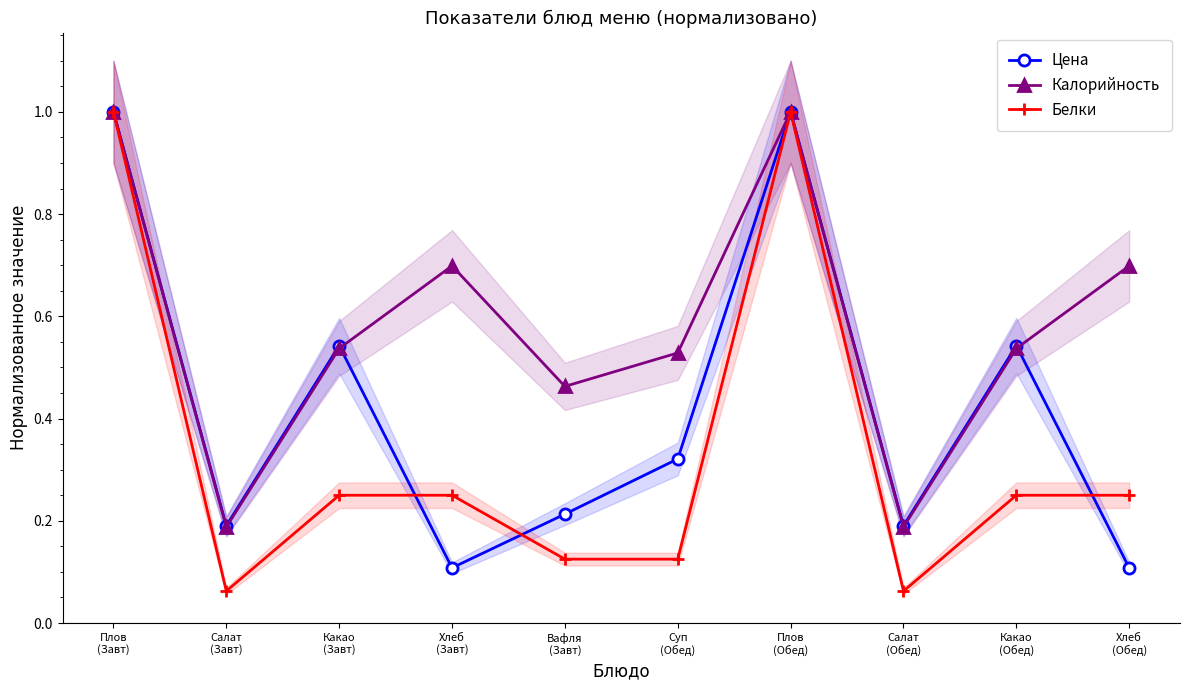

Is it true that Цена equals 1.4 at Плов
(Завт)?

False